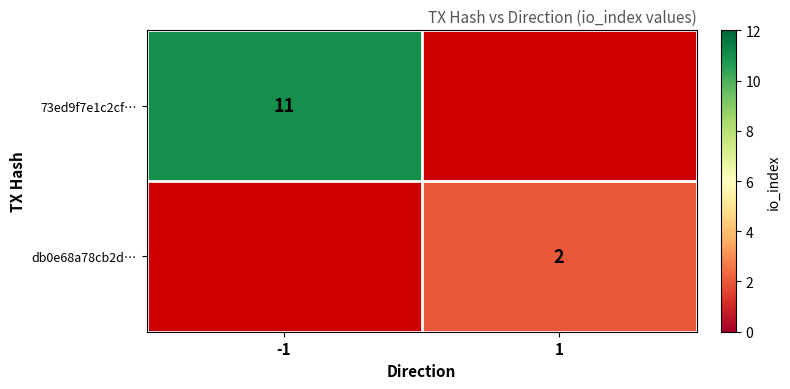

The value of 73ed9f7e1c2cf… at -1 is 6. True or false?

False